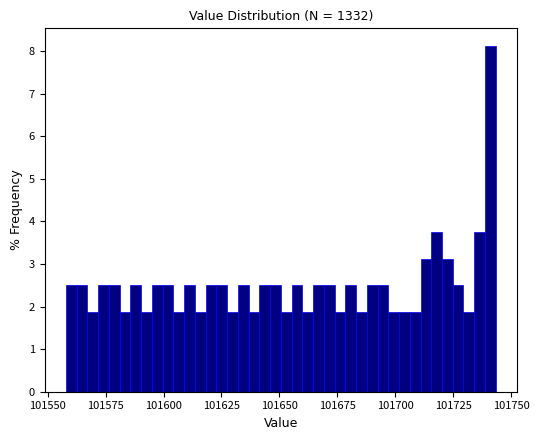

Around what value on the x-axis is the tallest bar? Give the approximate position of its centre, as read against the axis.

101740